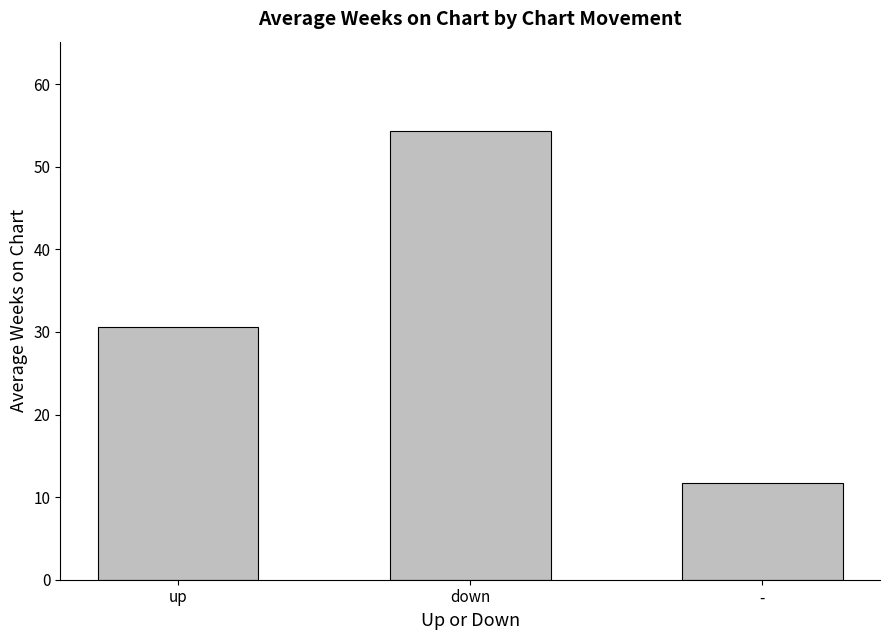

The chart shows a value of 20.5 at up. True or false?

False